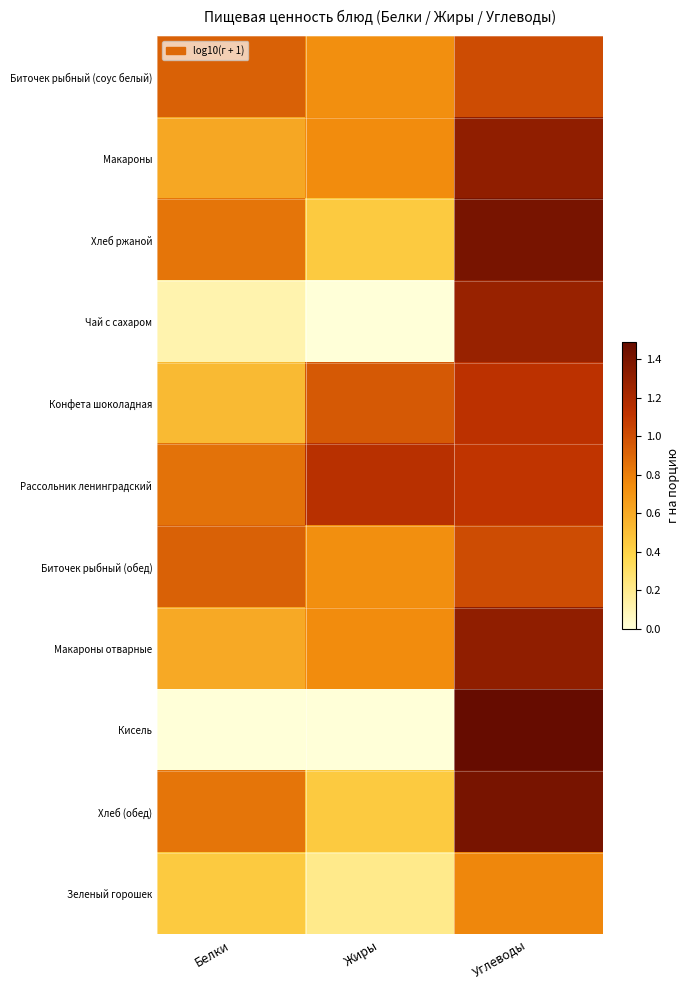

Between Жиры and Углеводы, which series saw the biggest shift?

Кисель